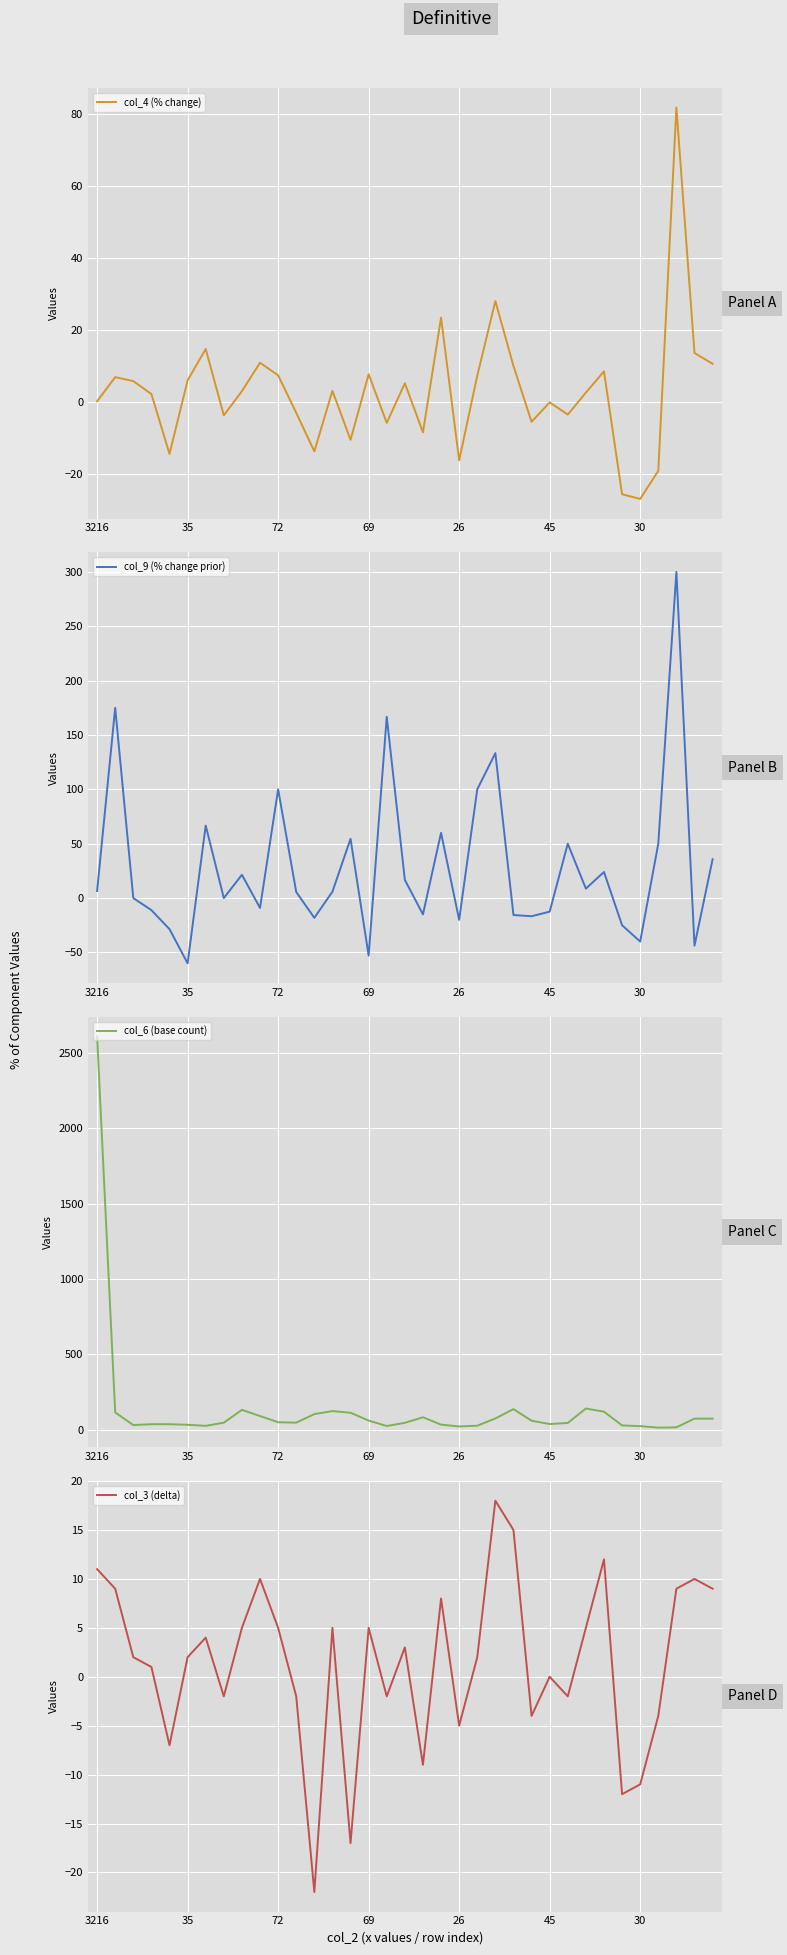

Is this an area chart (filled region under the line)?

No